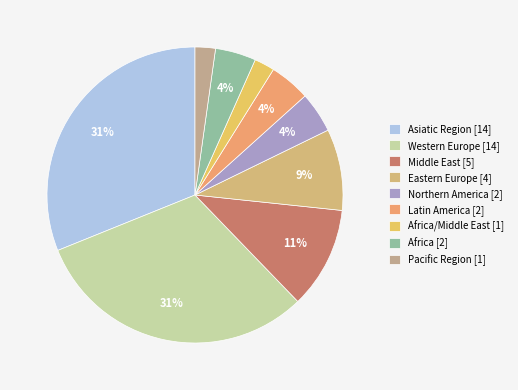

Count the number of slices in the pie.

9